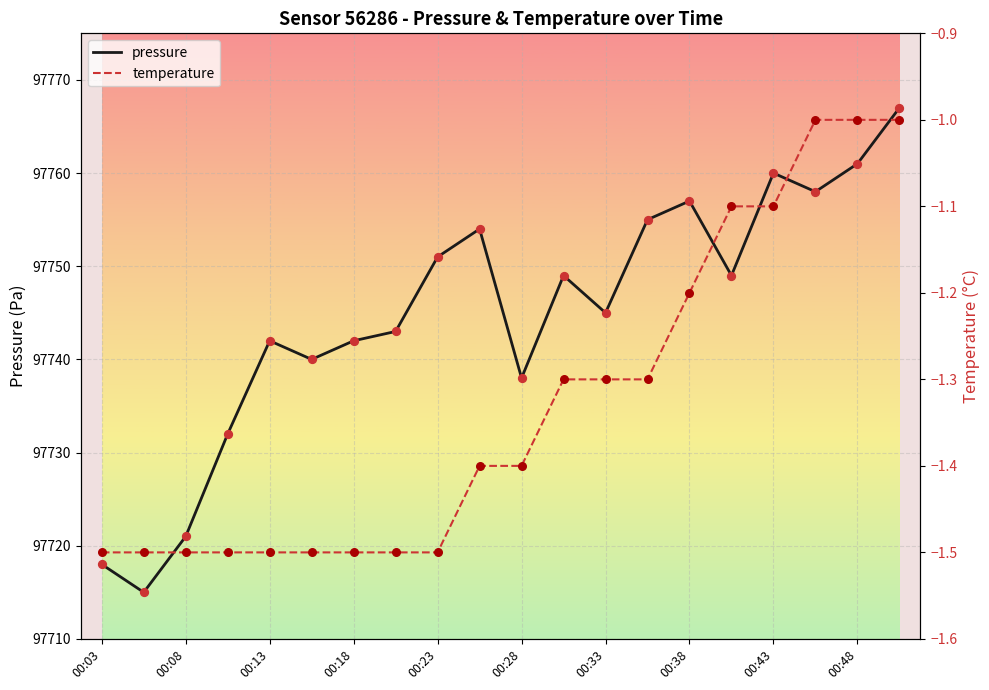

At which category is the sum across all series the highest?

19